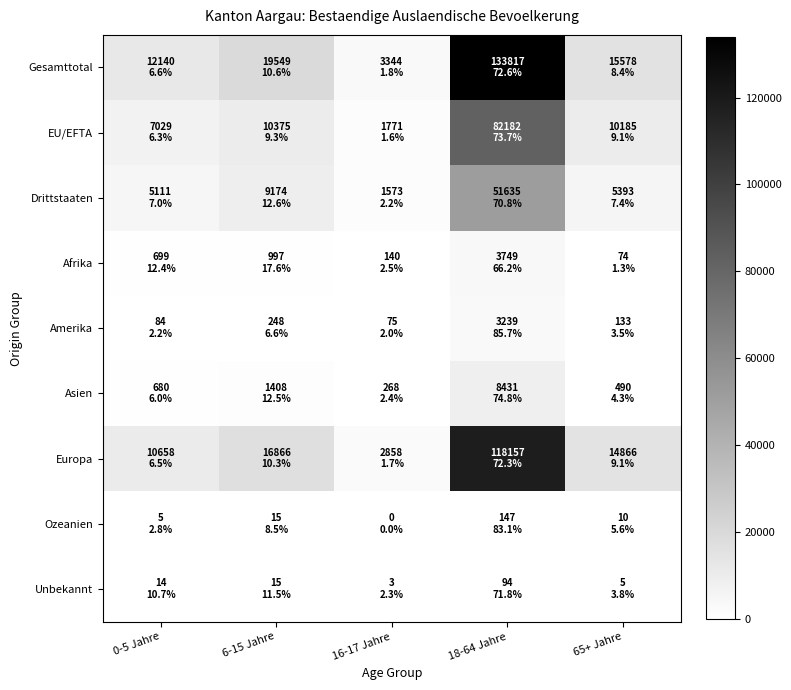

Rank the series by their maximum value, from lowest to highest.

Unbekannt, Ozeanien, Amerika, Afrika, Asien, Drittstaaten, EU/EFTA, Europa, Gesamttotal